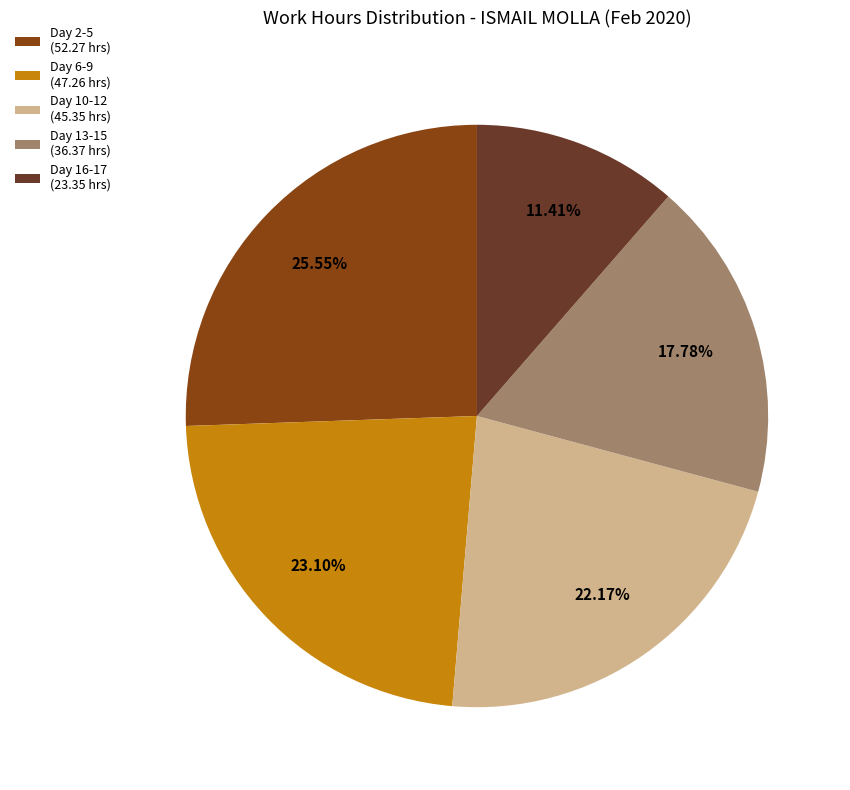

Rank the categories by value from highest to lowest.

Day 2-5 (52.27 hrs), Day 6-9 (47.26 hrs), Day 10-12 (45.35 hrs), Day 13-15 (36.37 hrs), Day 16-17 (23.35 hrs)